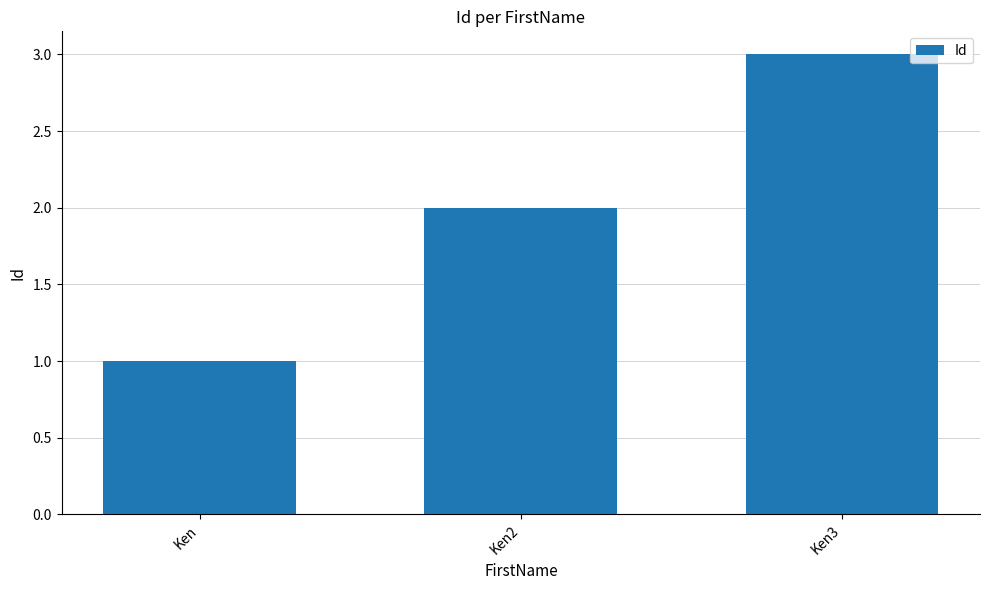

What is the label of the 3rd bar from the right?

Ken